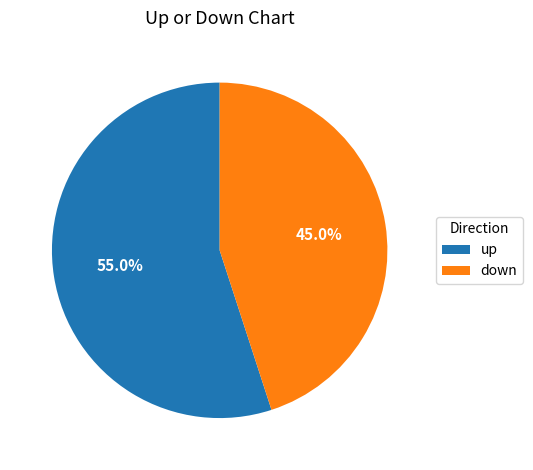

What is the smallest slice in the pie chart?

down